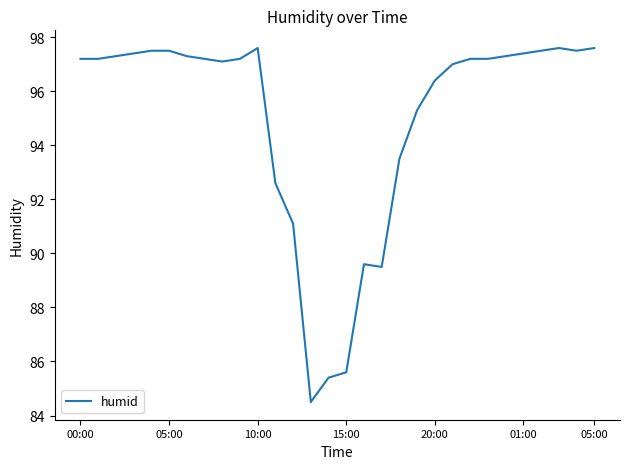

What is the greatest value displayed?

97.6